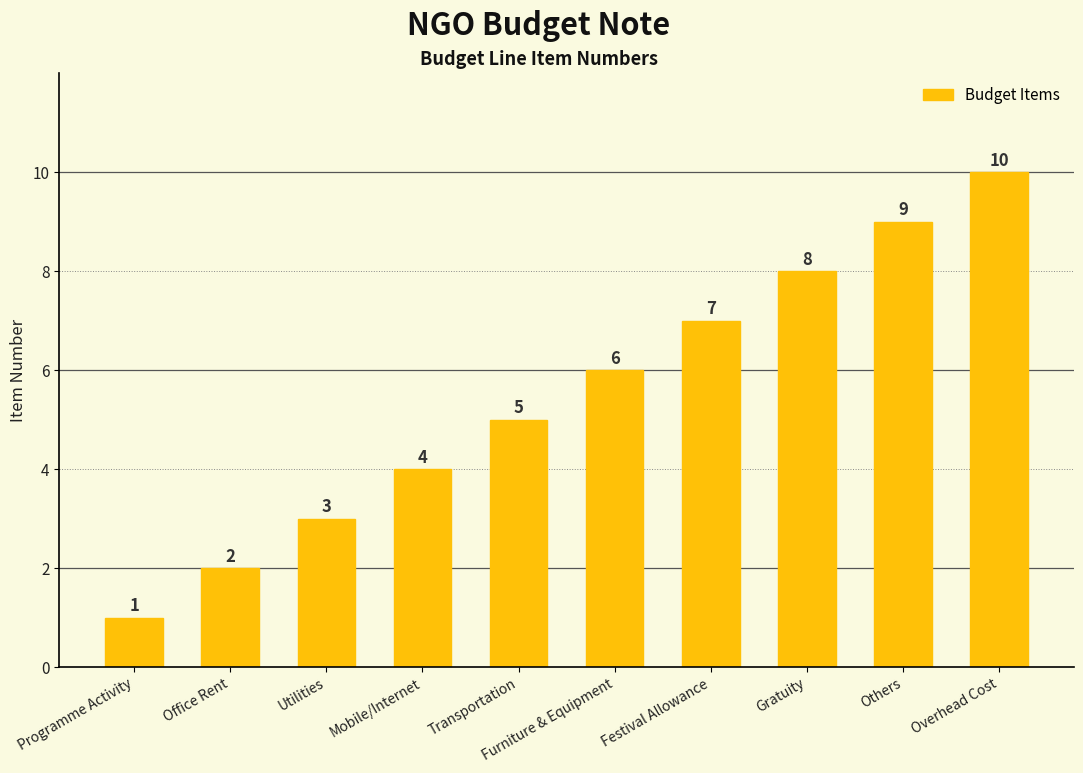

What is the value of the 3rd bar from the left?

3